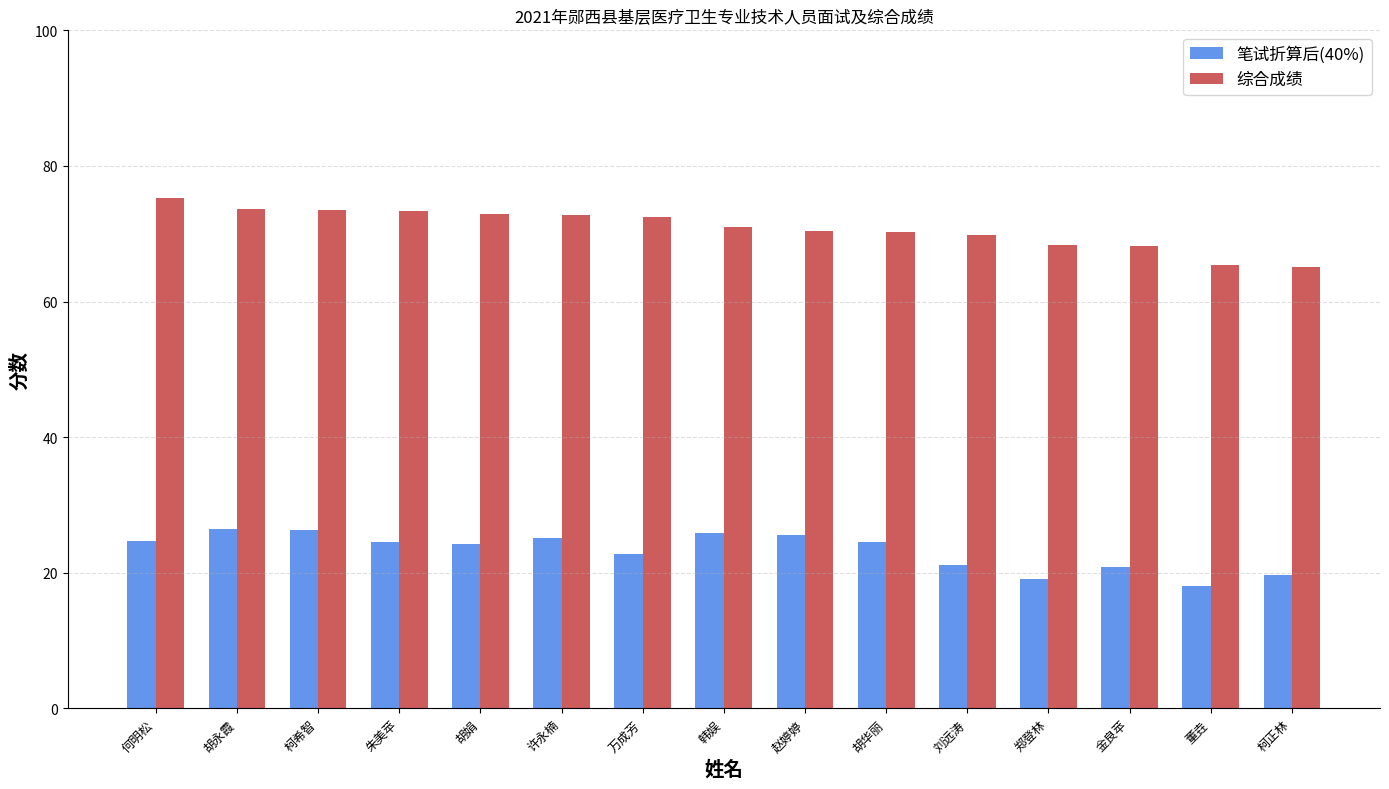

How many bars are there in each group?

2